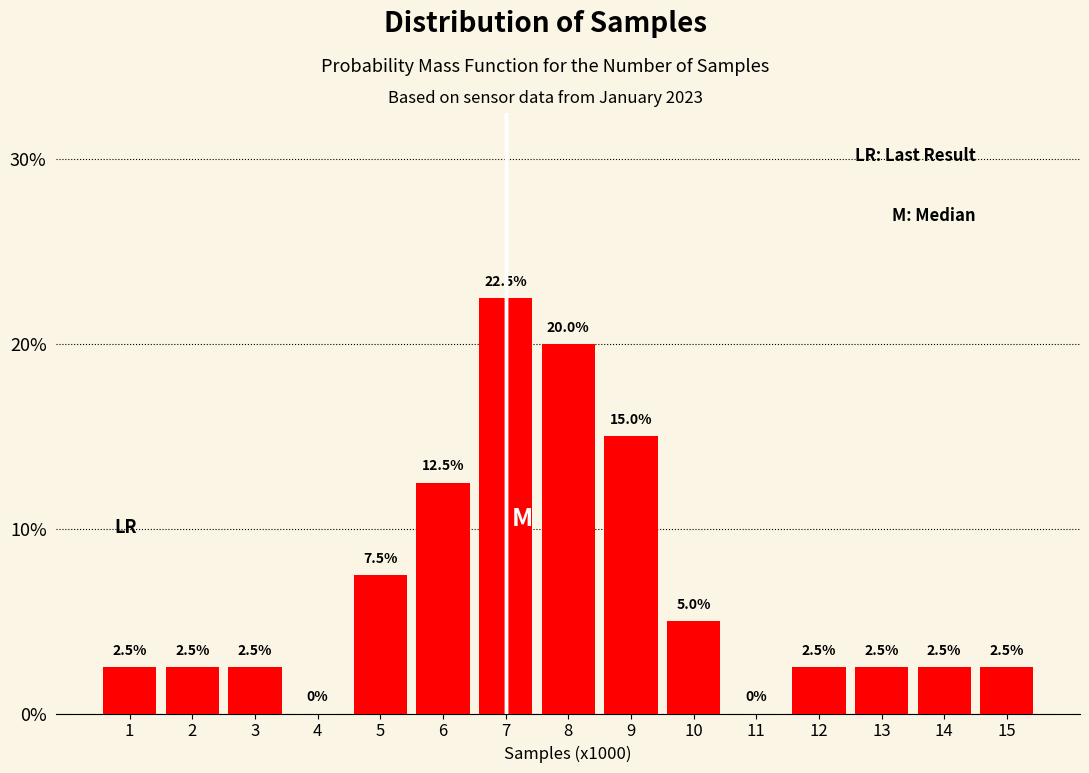

Reading right to left, list all the values displayed in this chart.

15=2.5	14=2.5	13=2.5	12=2.5	11=0.0	10=5.0	9=15.0	8=20.0	7=22.5	6=12.5	5=7.5	4=0.0	3=2.5	2=2.5	1=2.5